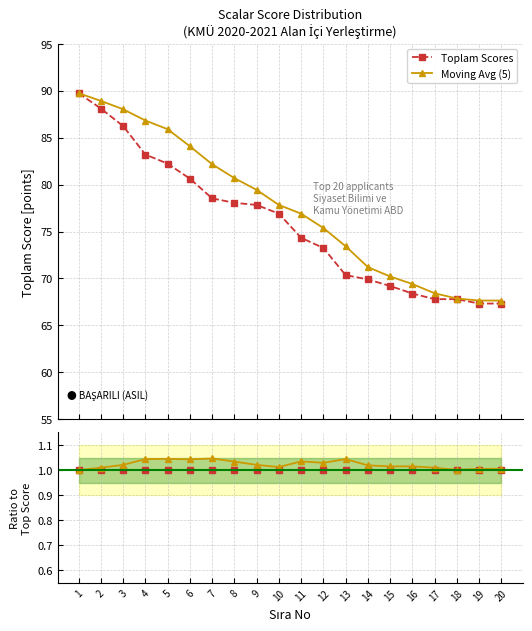

Which category has the lowest value across all series?

1